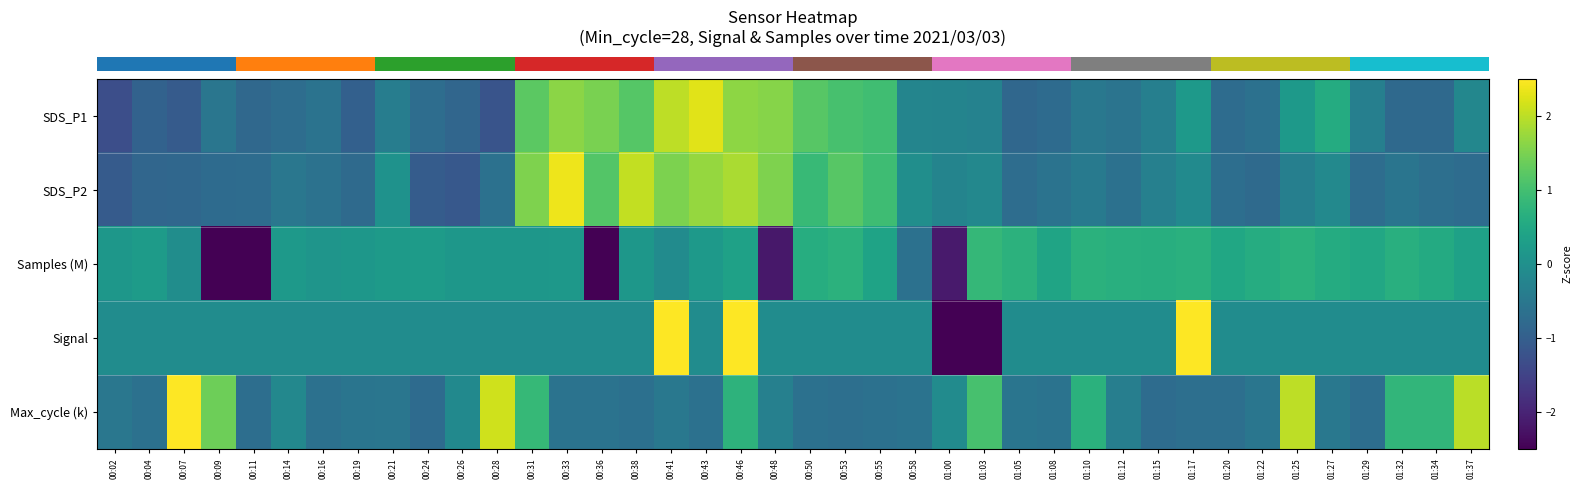

What is the spread (max minus min) of values at 01:08?

1.2